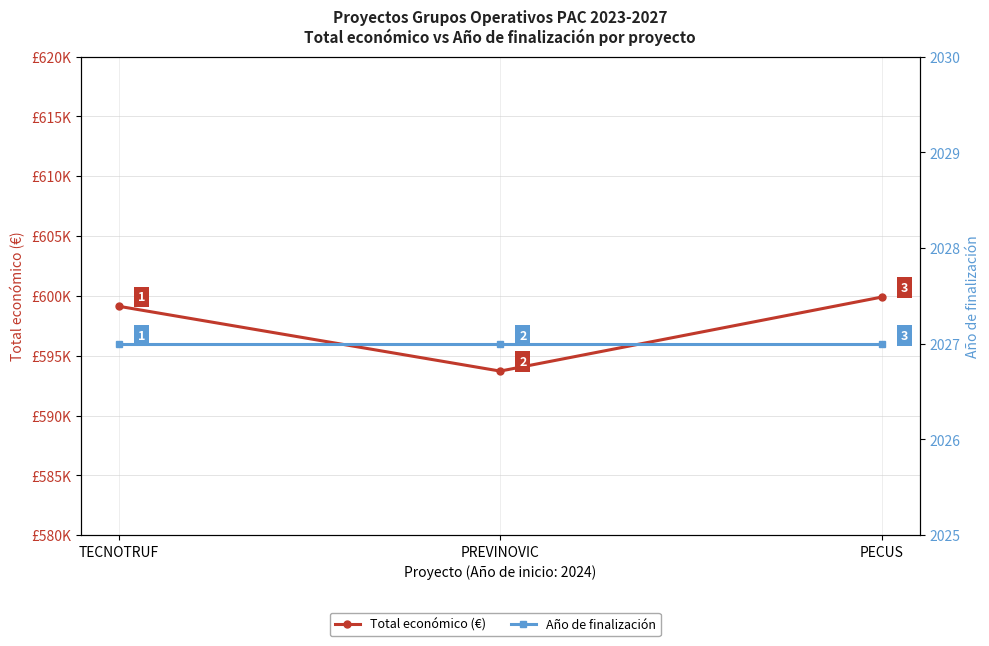

List the series in order of their peak value, highest first.

Total económico (€), Año de finalización